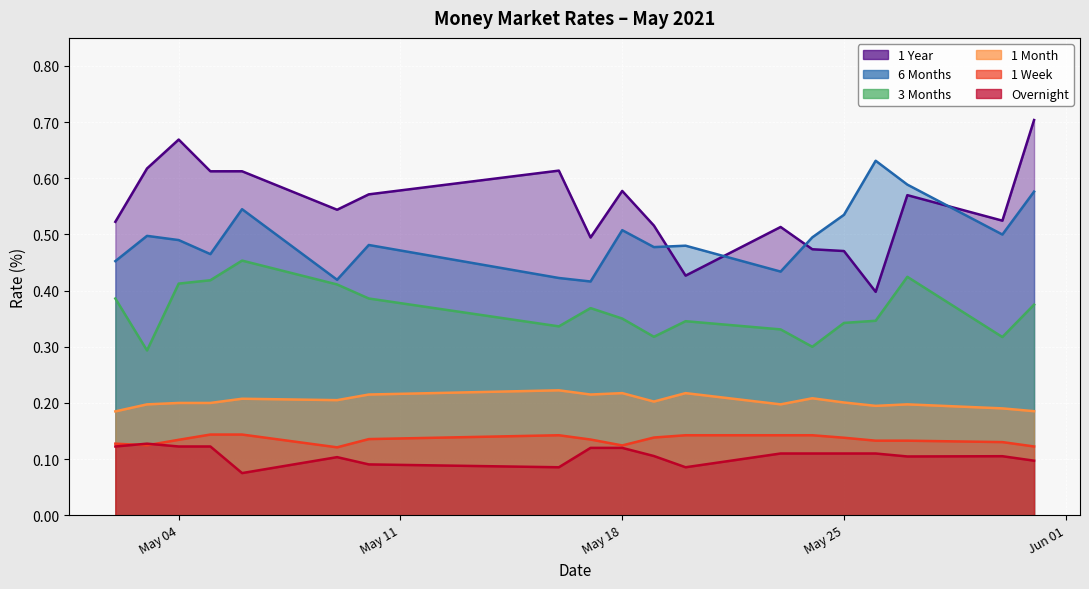

How many lines are shown in the chart?

6